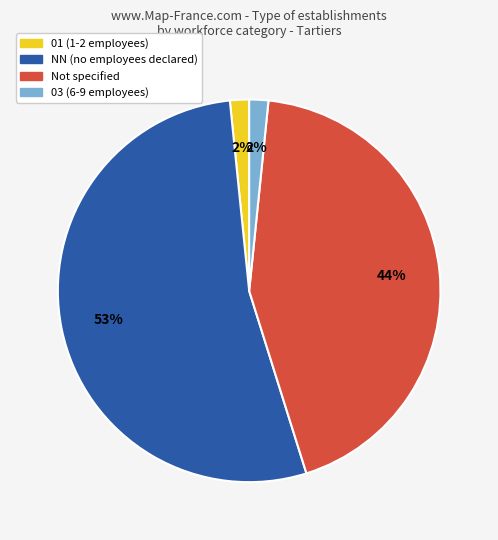

How many slices are in this pie chart?

4